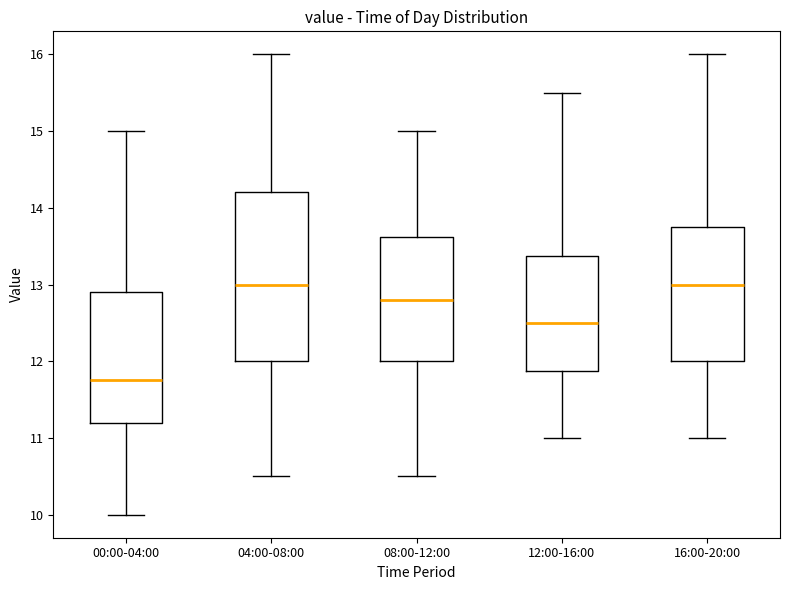

Reading left to right, read every box against the y-axis: the position of its median line, the range the box covers, and the ends of its whiskers. The values are not printed on the chart, so give them approximately, as read against the axis.

00:00-04:00: median 11.8, box 11.2 to 12.9, whiskers 10.0 to 15.0
04:00-08:00: median 13.0, box 12.0 to 14.2, whiskers 10.5 to 16.0
08:00-12:00: median 12.8, box 12.0 to 13.6, whiskers 10.5 to 15.0
12:00-16:00: median 12.5, box 11.9 to 13.4, whiskers 11.0 to 15.5
16:00-20:00: median 13.0, box 12.0 to 13.8, whiskers 11.0 to 16.0